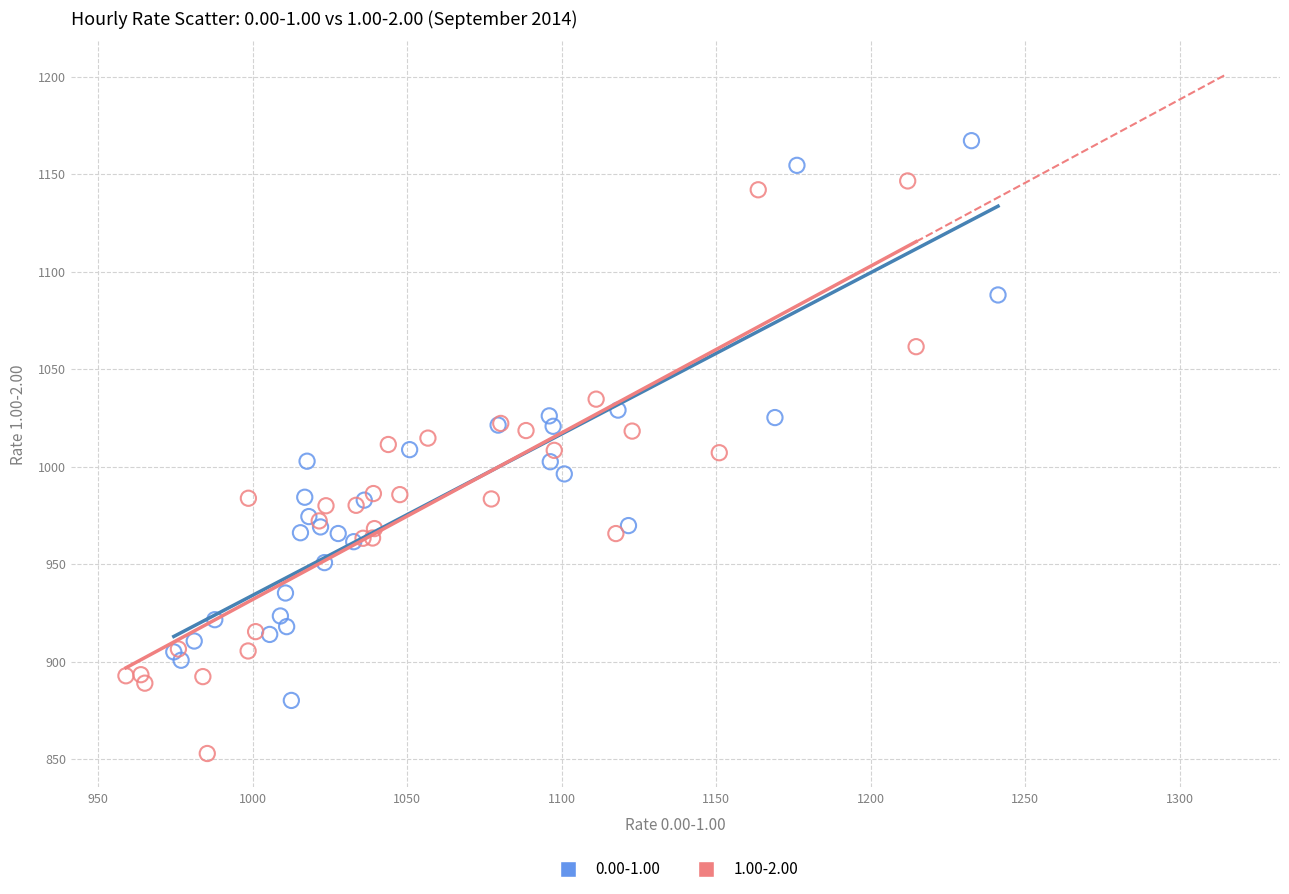

Which series reaches the minimum Y coordinate?

1.00-2.00